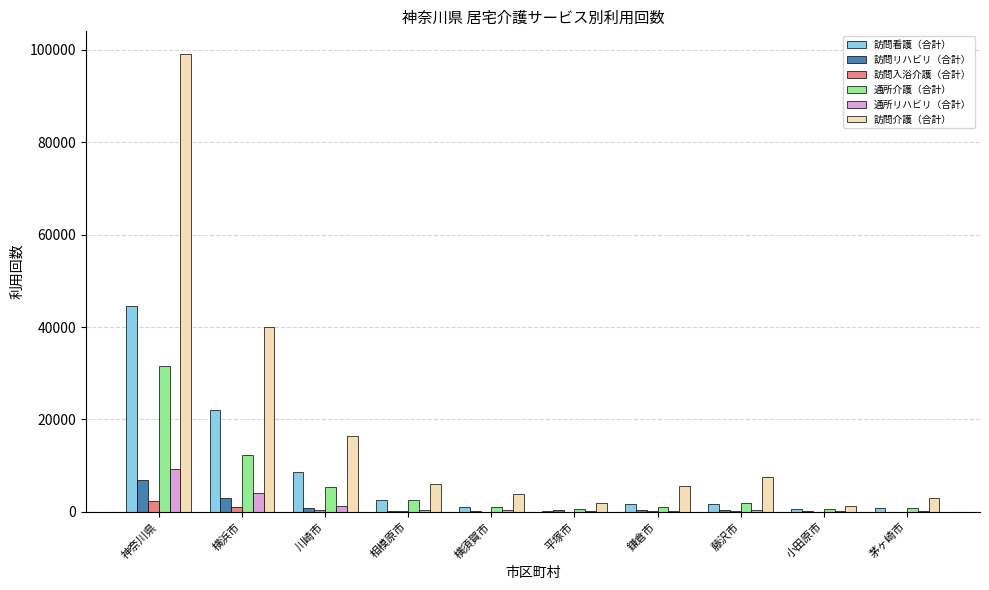

Are the bars grouped side by side (vs. stacked)?

Yes